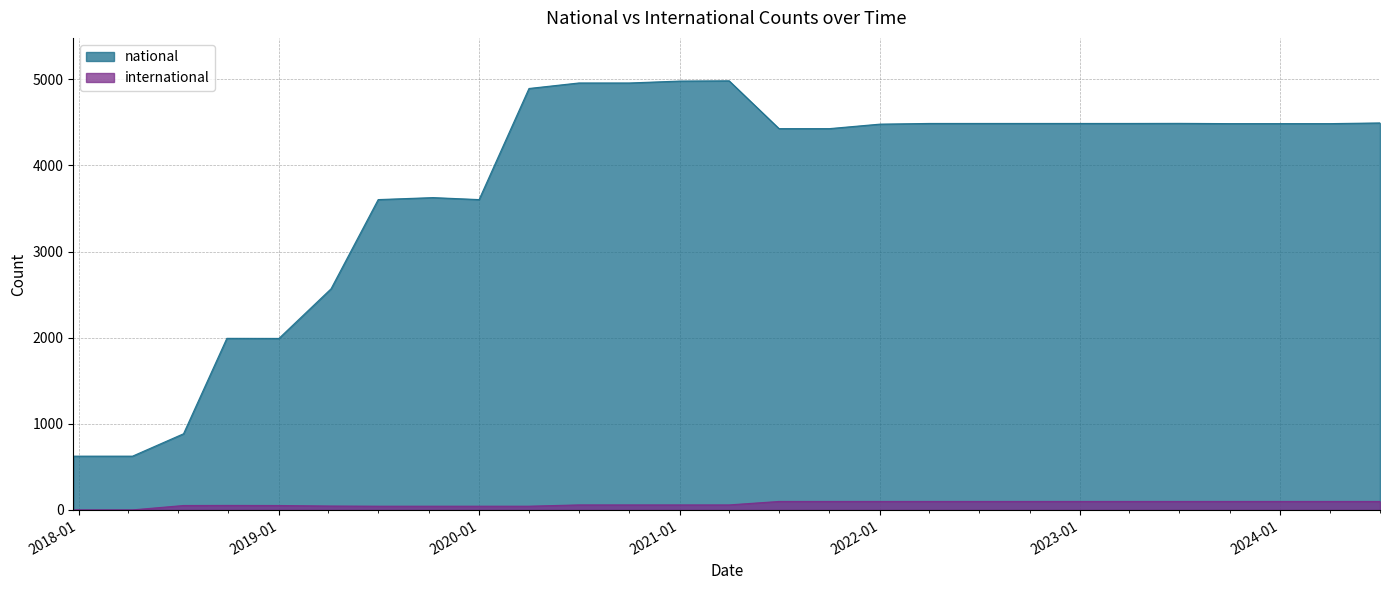

Does the chart have visible grid lines?

Yes